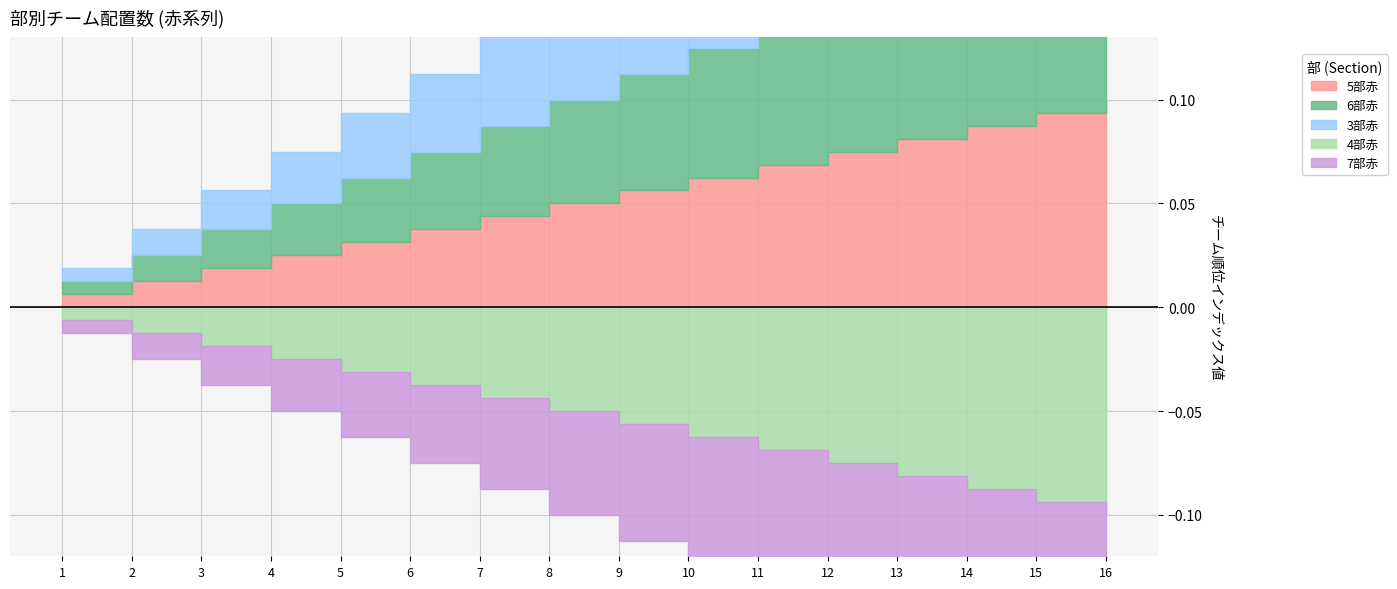

What is the smallest value displayed?

1